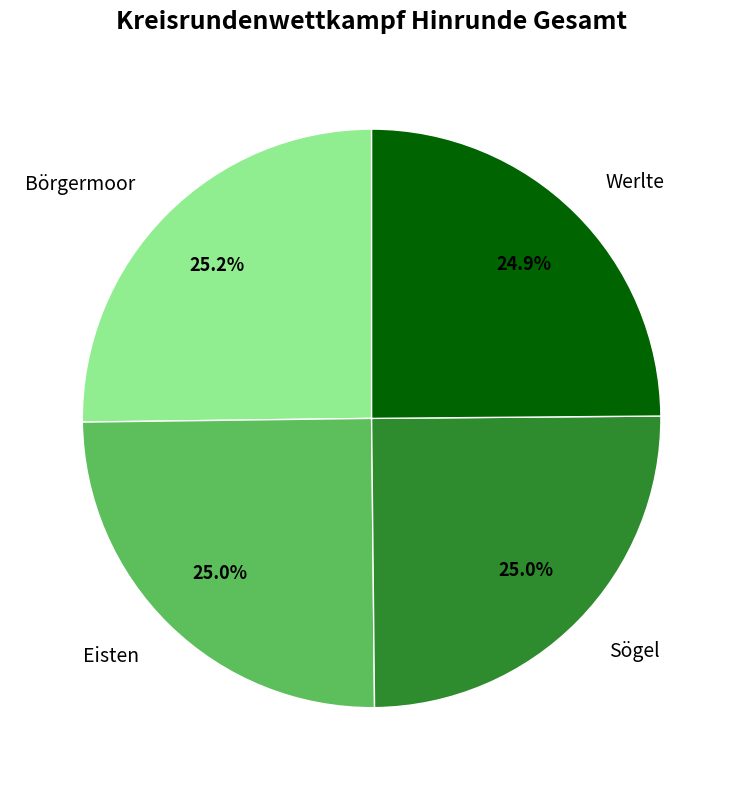

To the nearest percent, what is the combined percentage of Sögel and Börgermoor?

50%